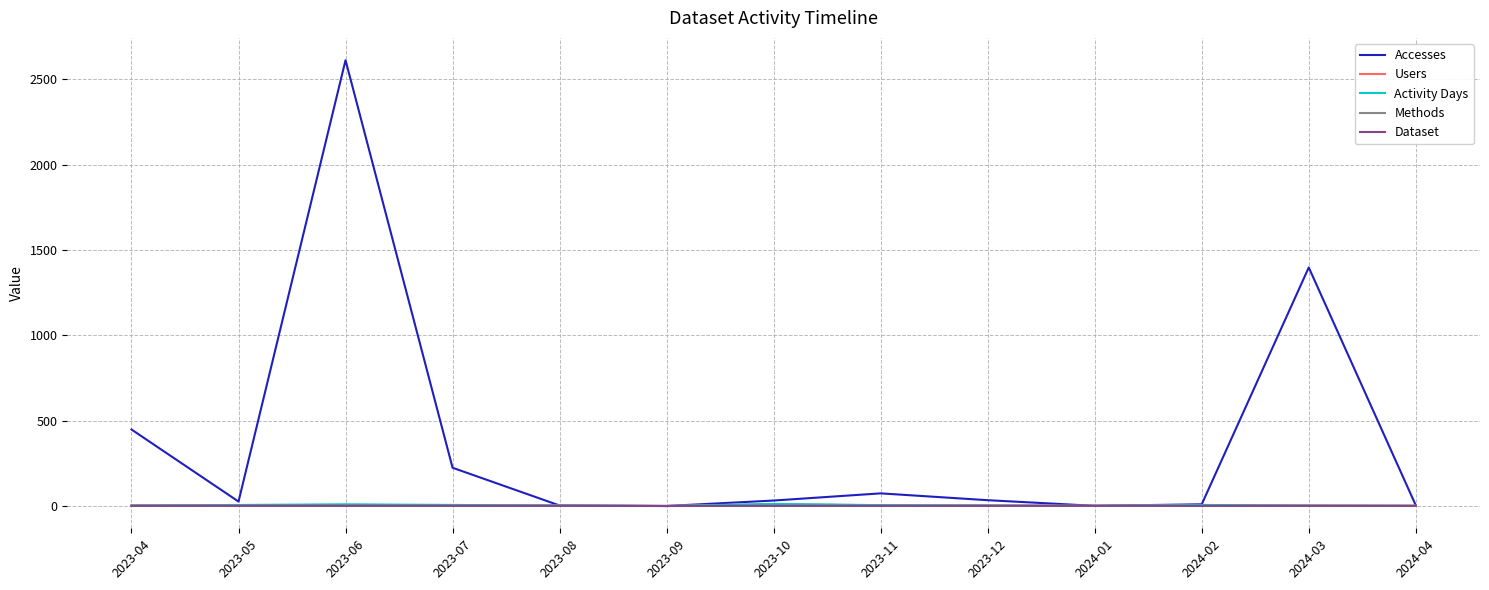

Which category has the highest value across all series?

2023-06